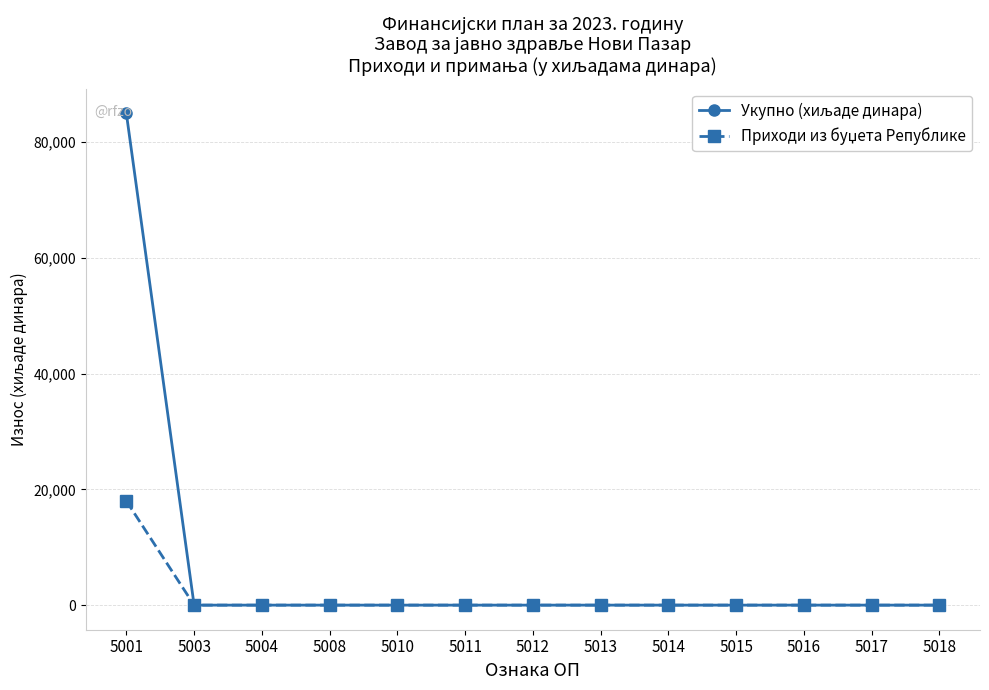

At which category is the sum across all series the highest?

5001